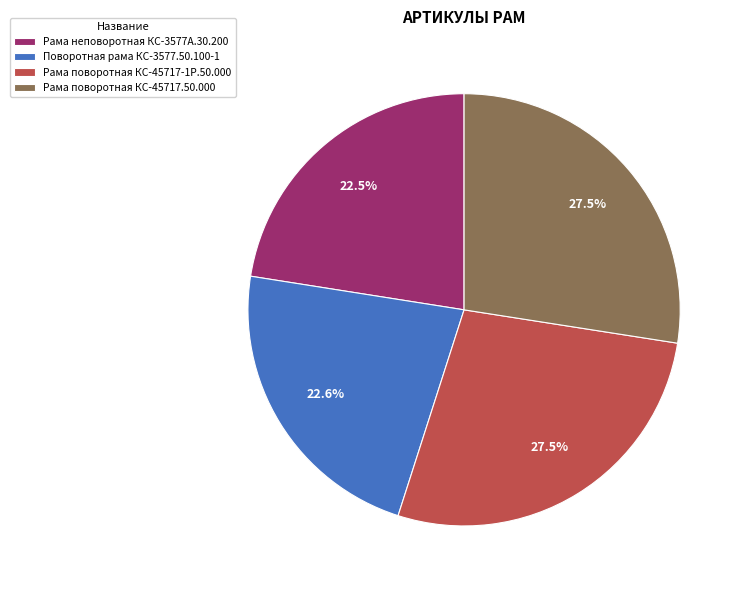

Is the sum of Поворотная рама КС-3577.50.100-1 and Рама поворотная КС-45717-1Р.50.000 greater than half?

Yes